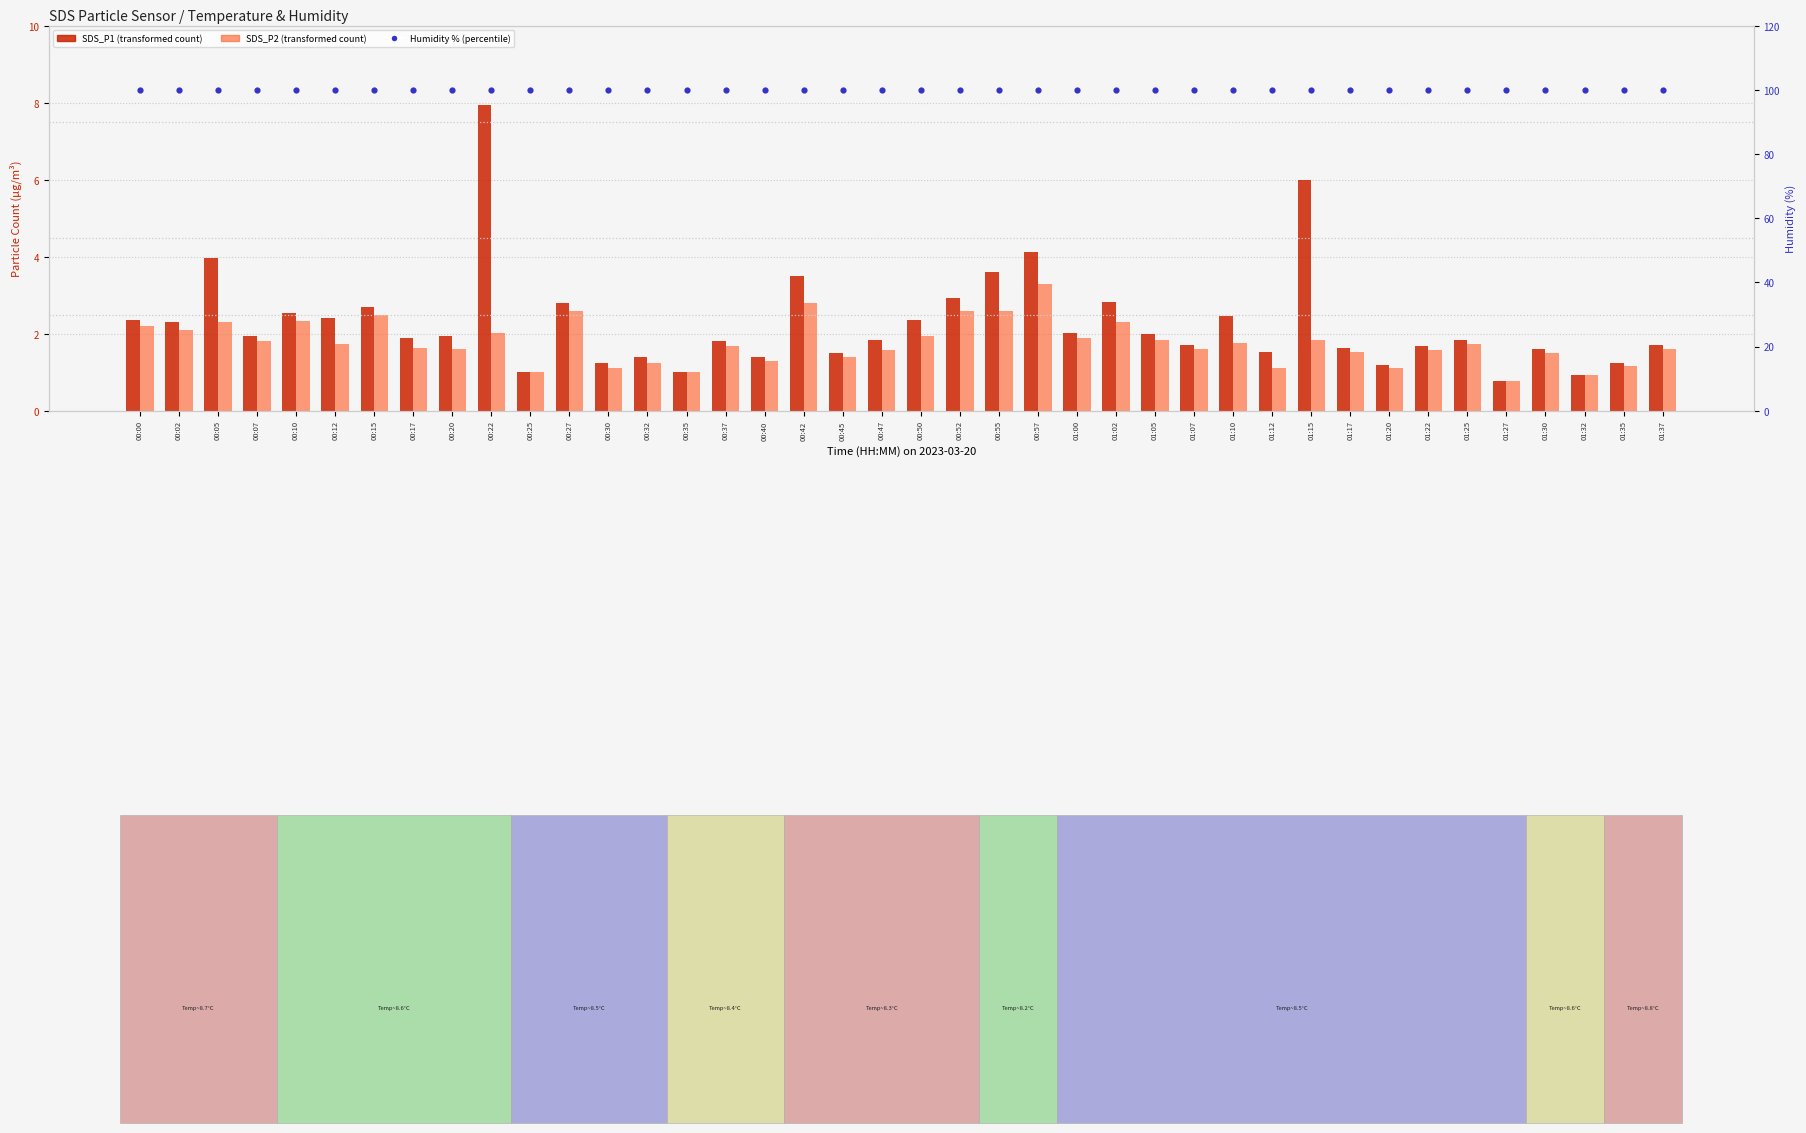

Which series has the largest Y range (max minus min)?

SDS_P1